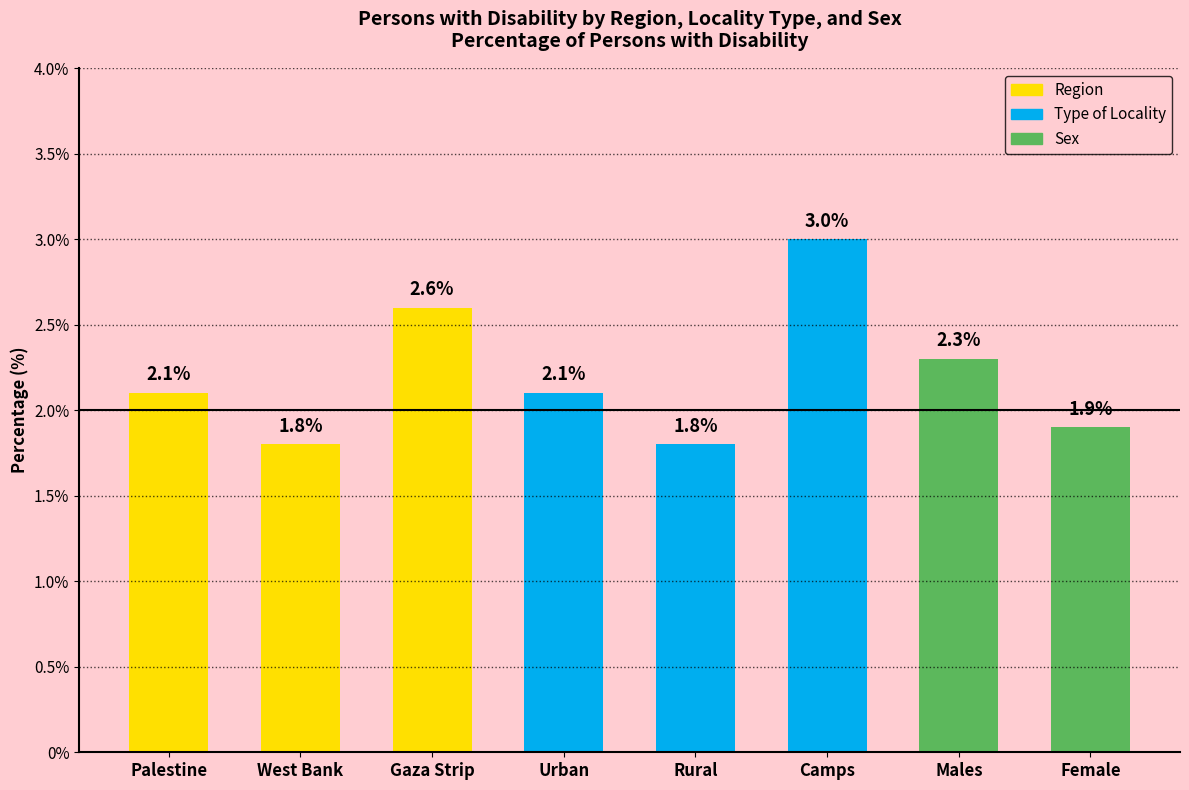

Reading left to right, transcribe all the data shown in this chart.

2.1	1.8	2.6	2.1	1.8	3.0	2.3	1.9